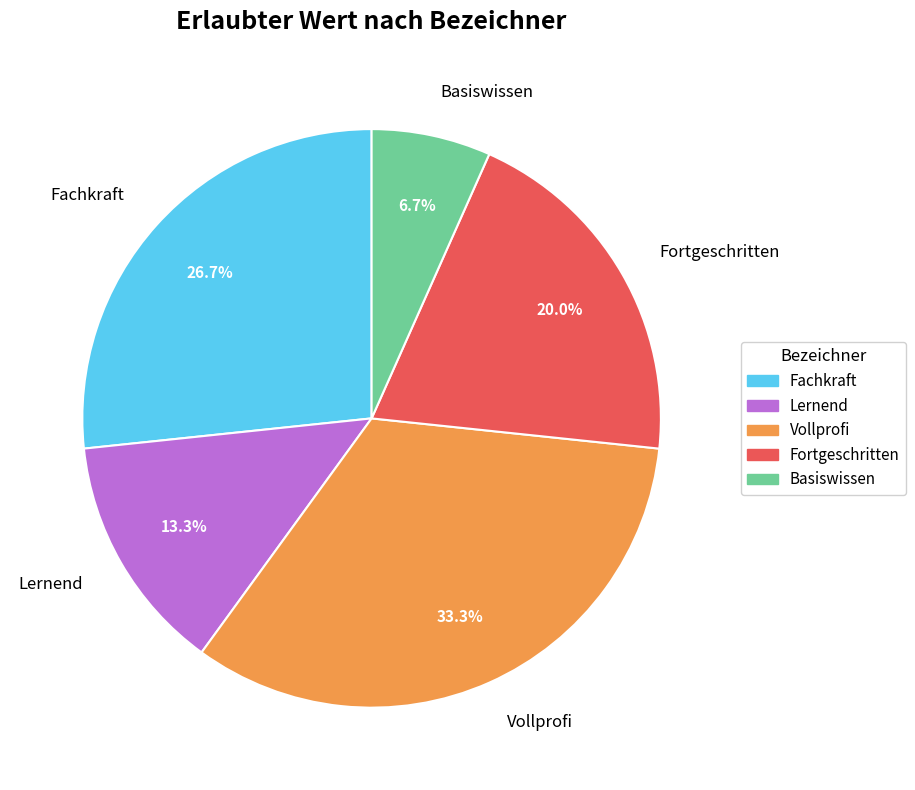

True or false: Basiswissen accounts for 7% of the total.

True